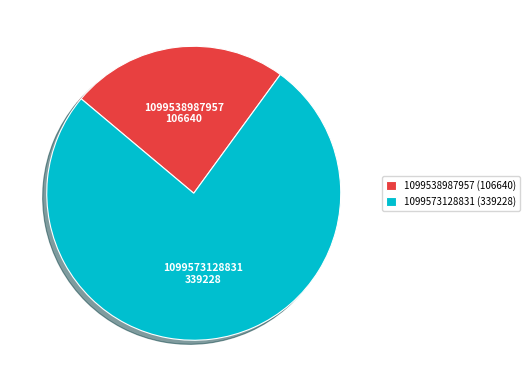

Is the sum of 1099573128831 and 1099538987957 greater than half?

Yes